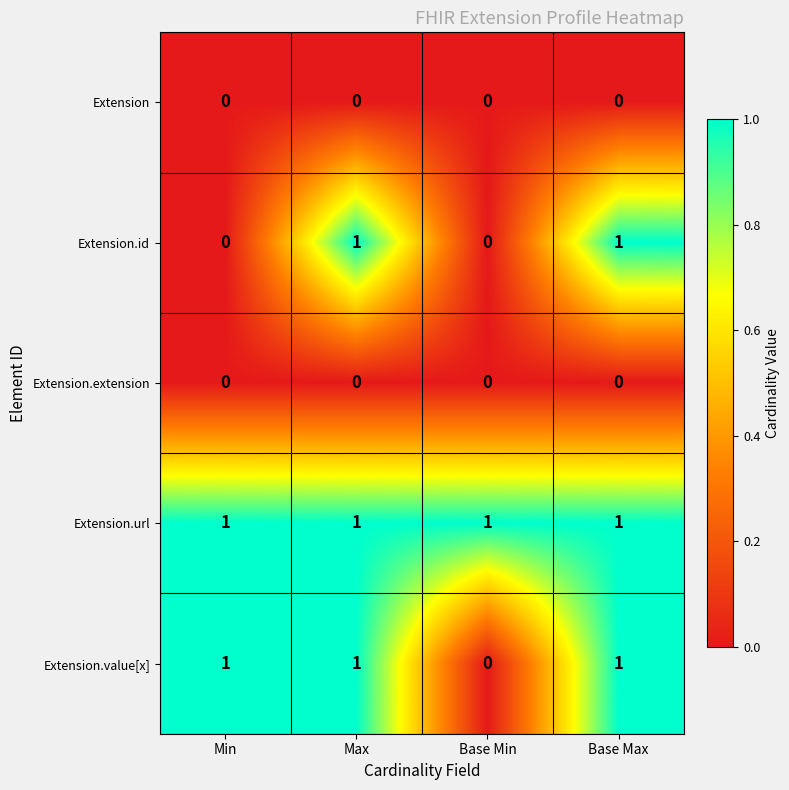

What is the difference between the highest and lowest values at Min?

1